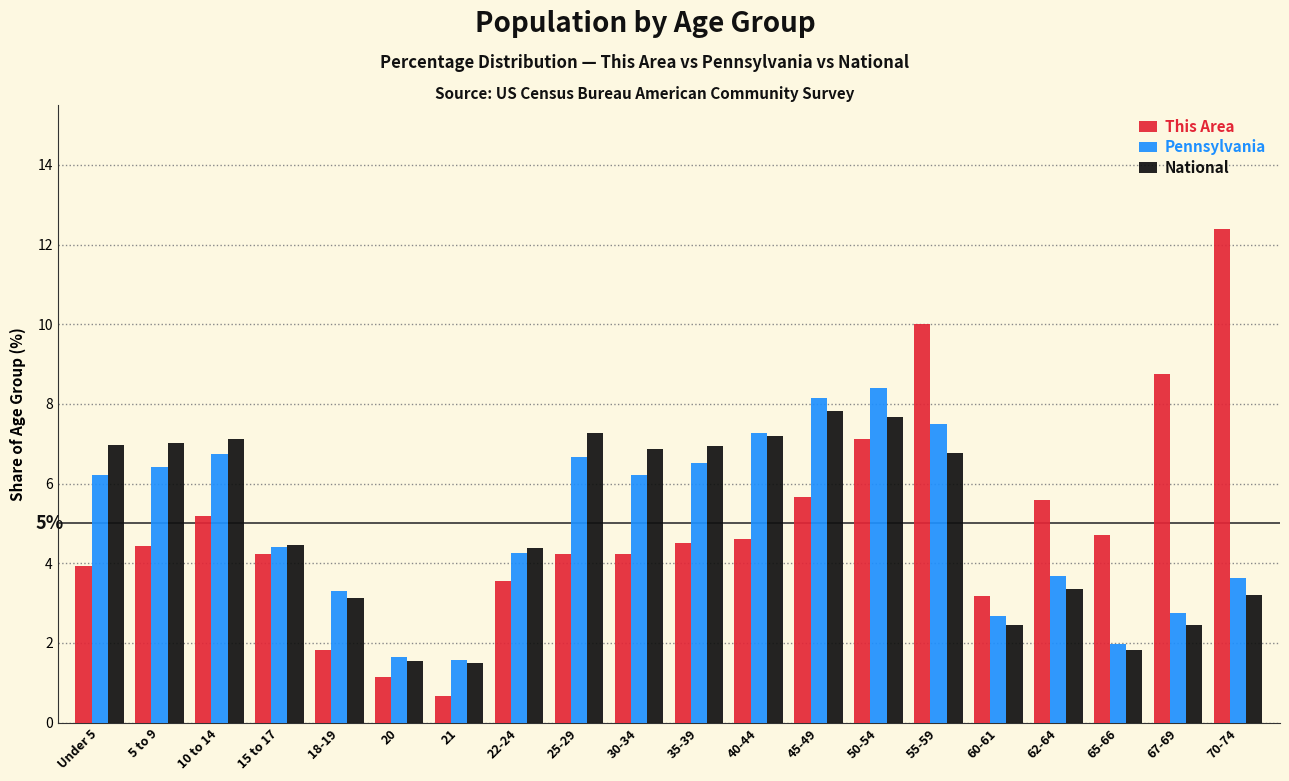

What is the difference between the second highest and minimum values in the National series?

6.2